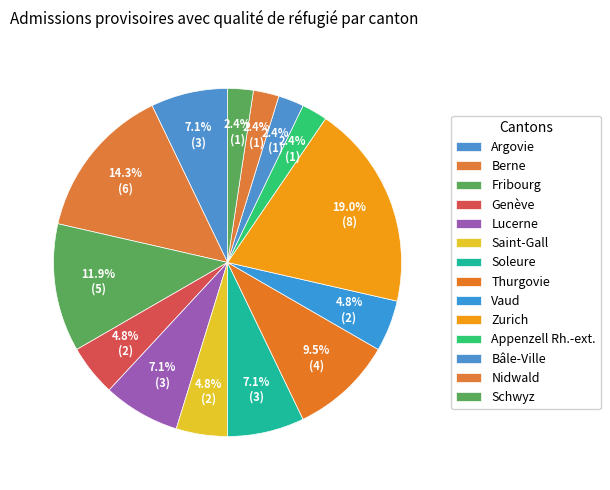

How many slices are in this pie chart?

14